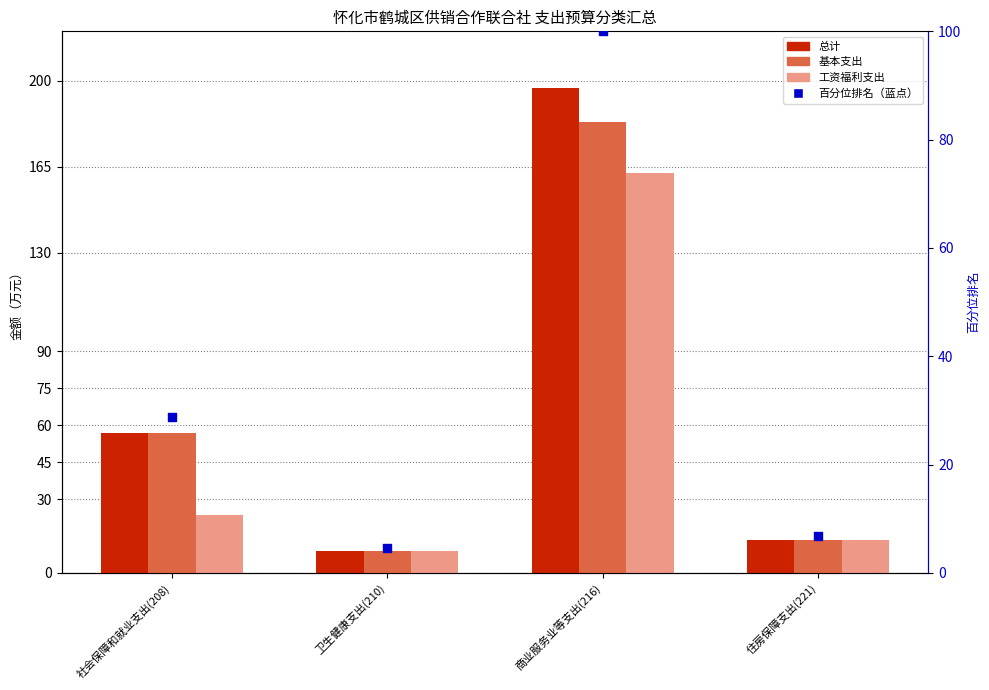

Which series reaches the minimum Y coordinate?

百分位排名